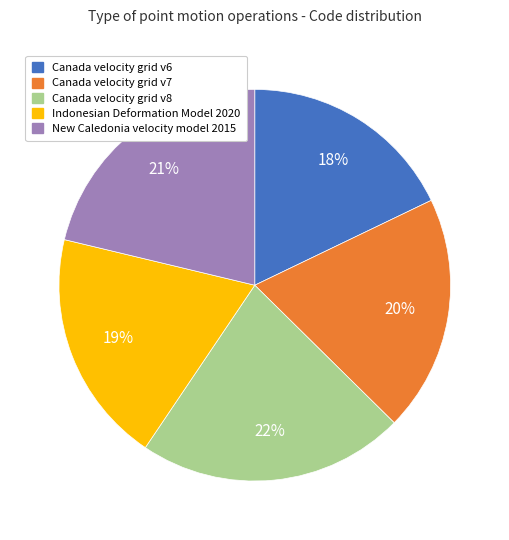

How many segments does this pie chart have?

5